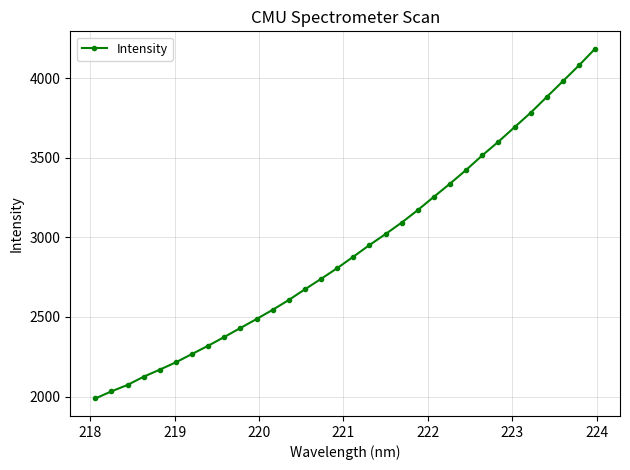

What is the value of the 32nd point from the left?

4185.7